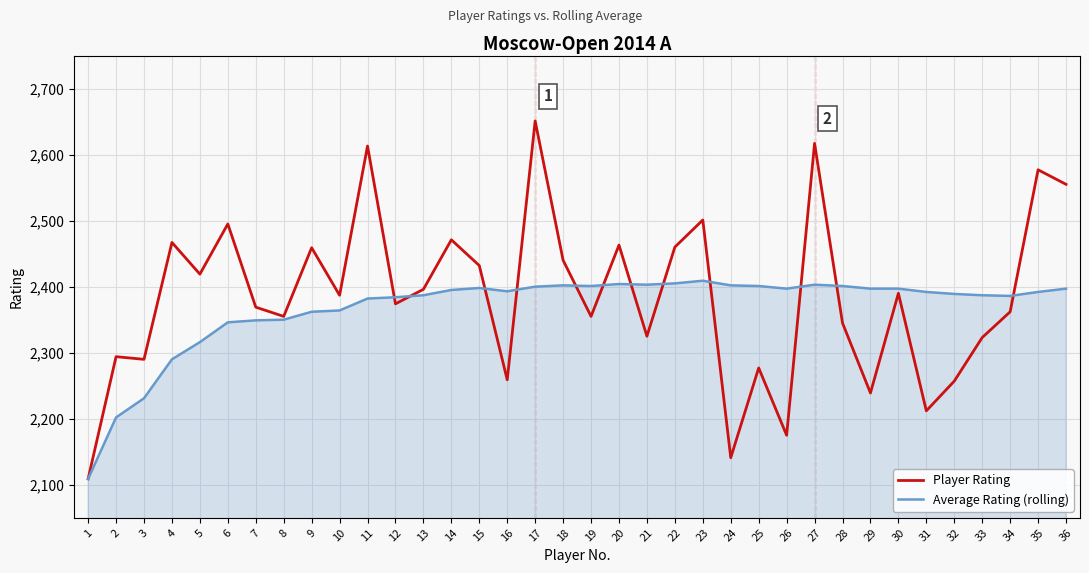

What is the total value across all series at 29?

4636